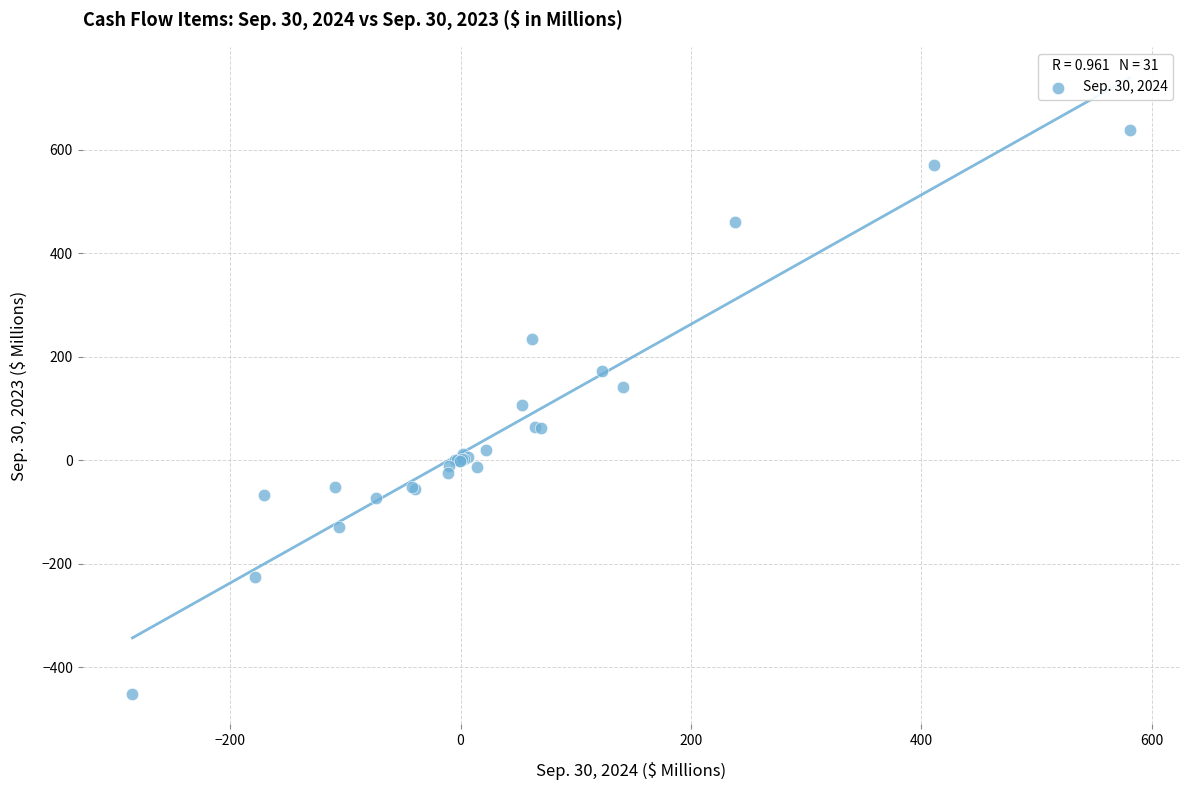

What Y value in the scatter plot is closest to 94?

107.2